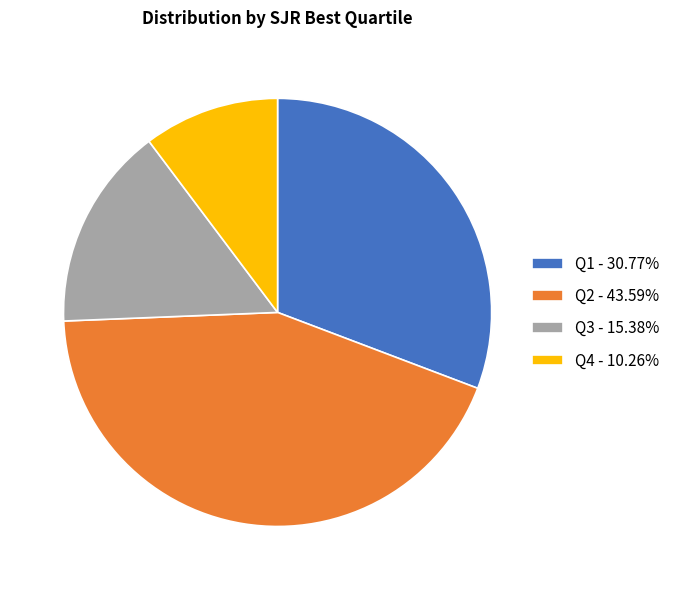

How many slices are in this pie chart?

4